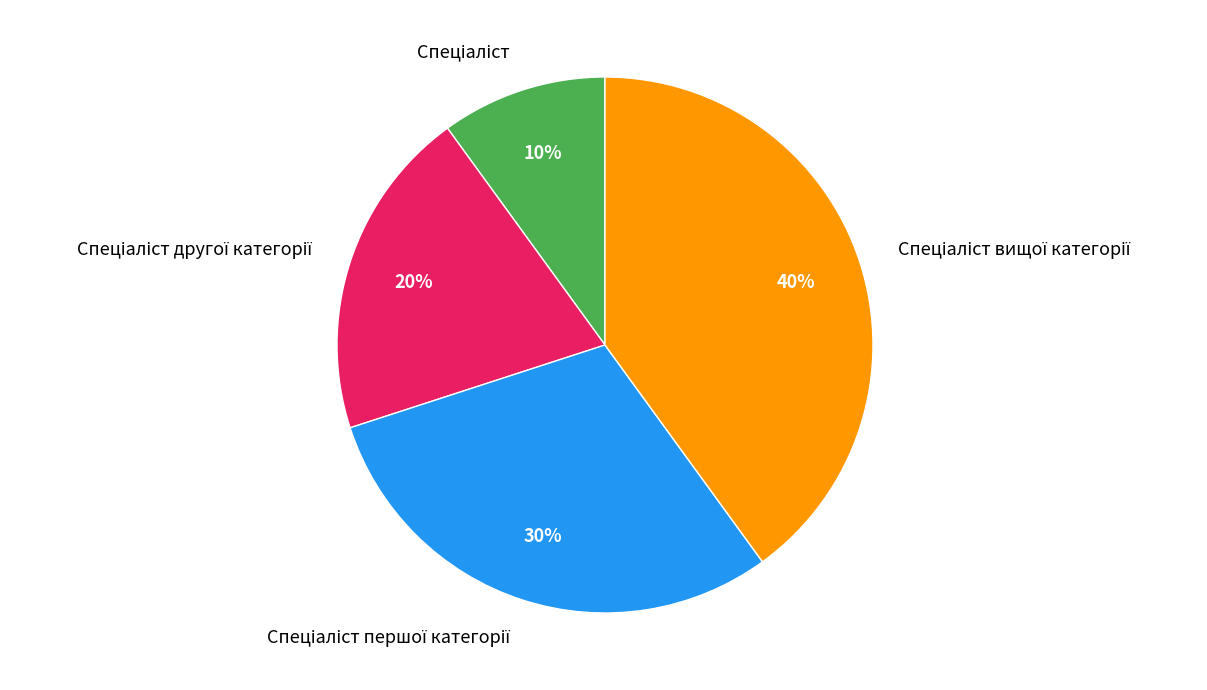

Is there any slice that represents more than half of the pie?

No